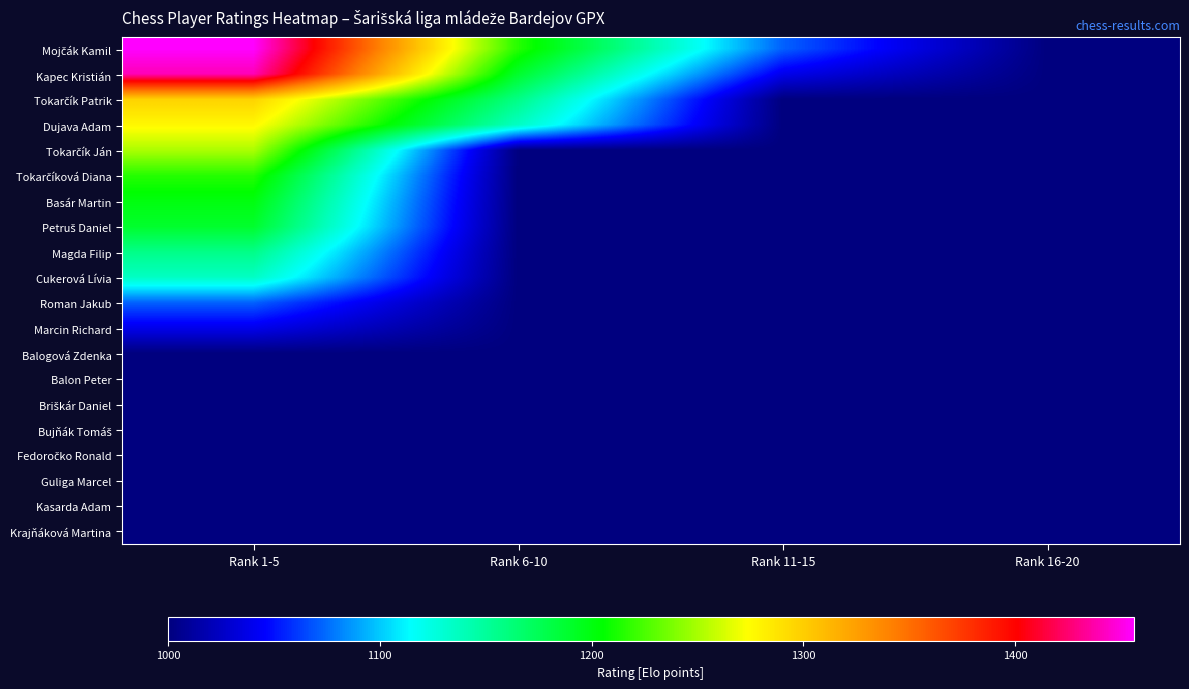

What is the minimum value shown in the chart?

1000